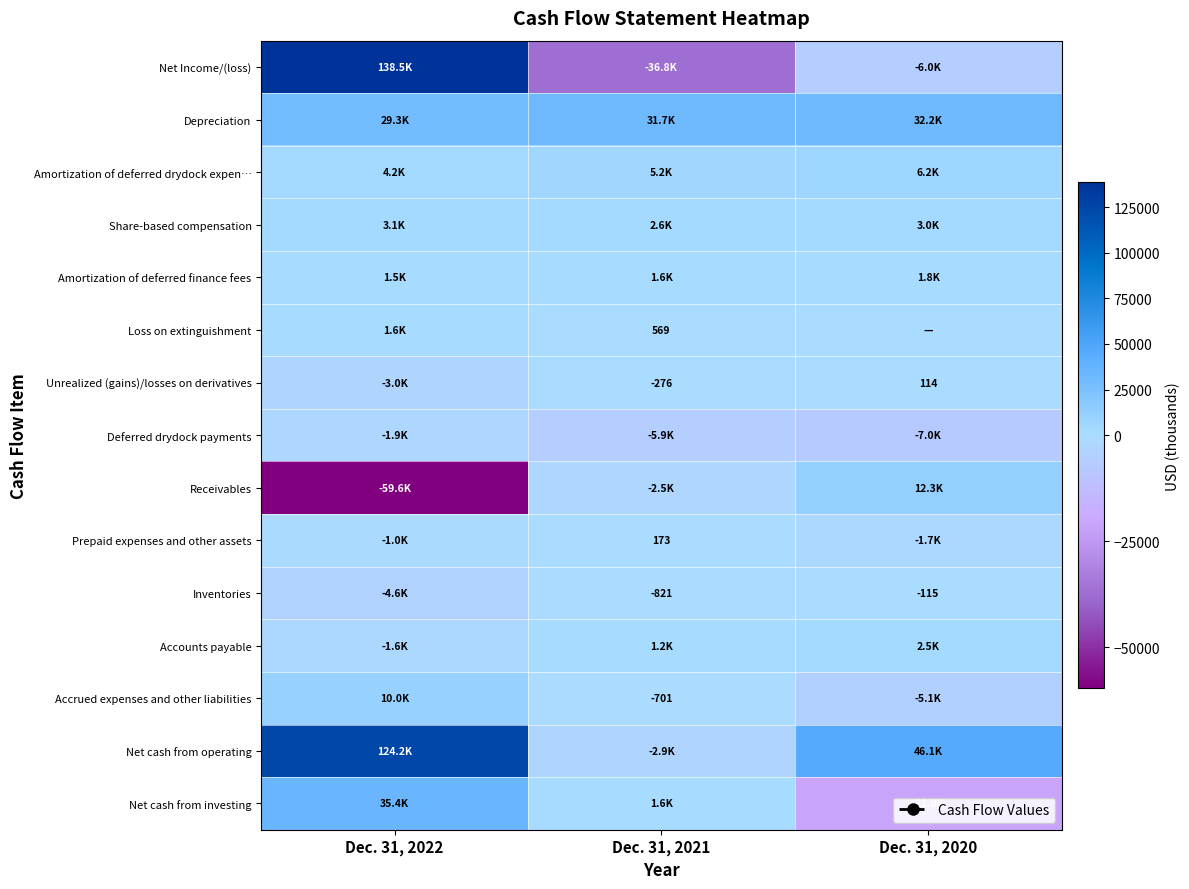

Is it true that Accrued expenses and other liabilities equals -179 at Dec. 31, 2021?

False